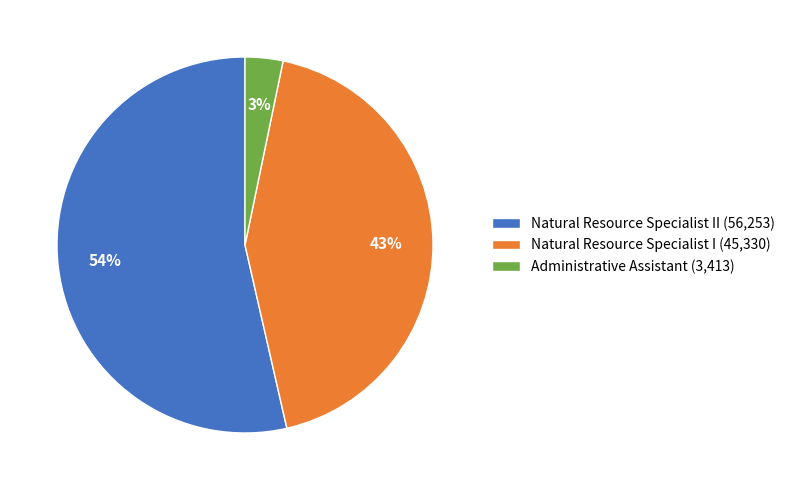

How many segments does this pie chart have?

3